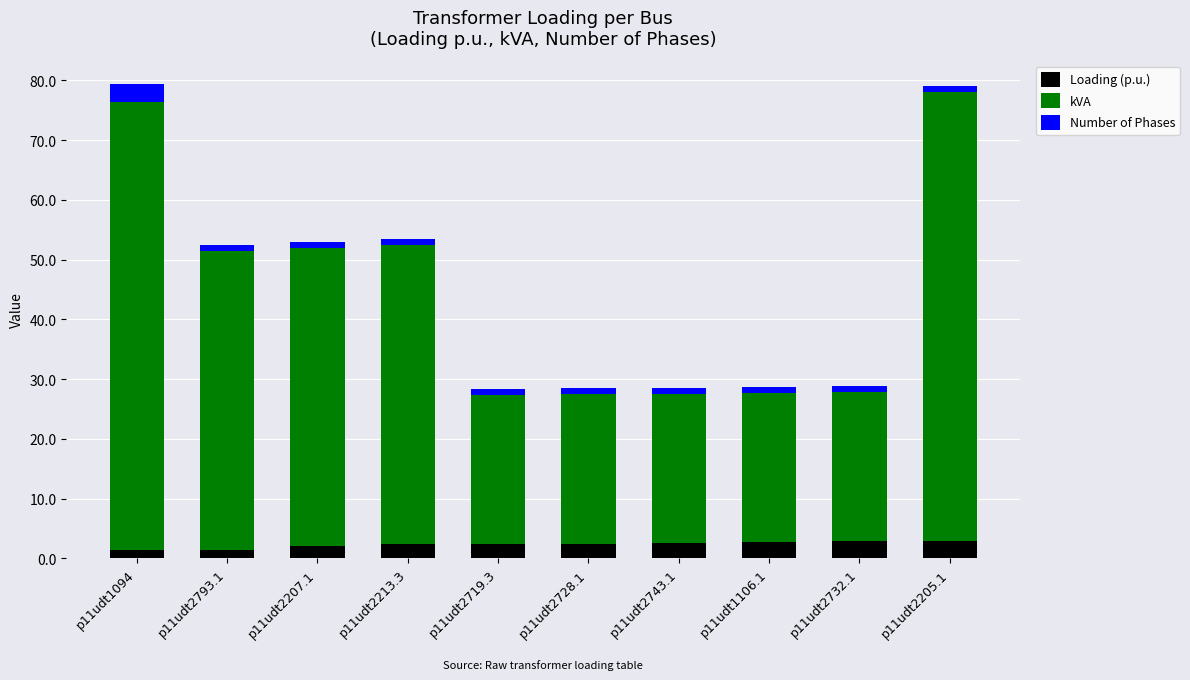

How many bars are there in total?

10